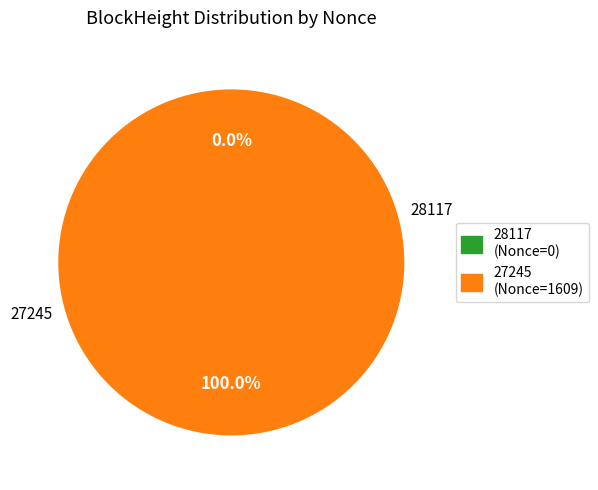

How many slices are in this pie chart?

2